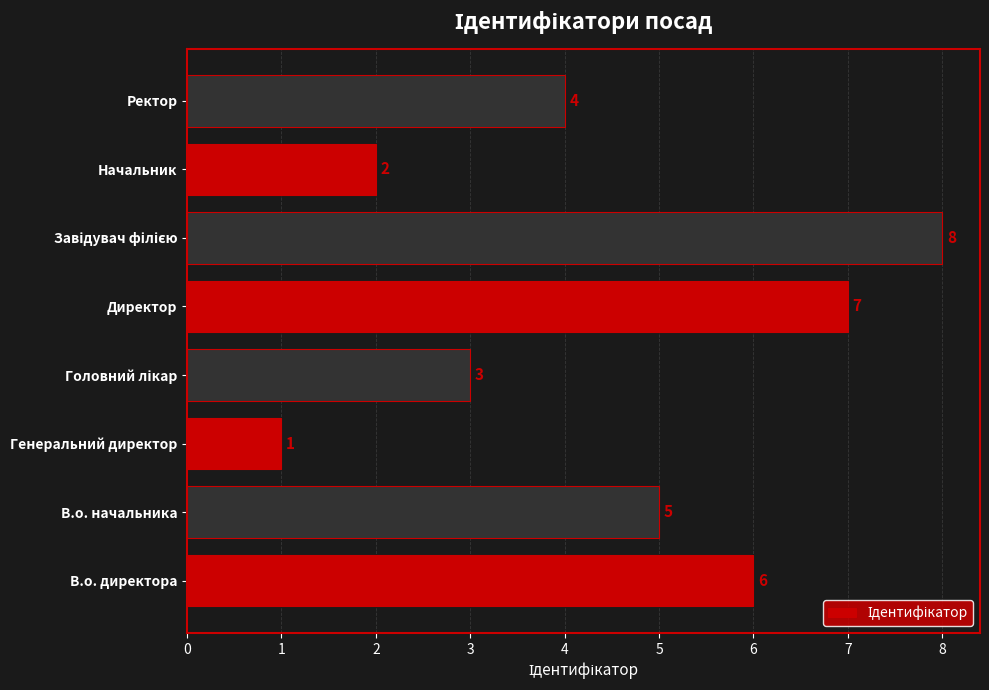

What is the greatest value displayed?

8